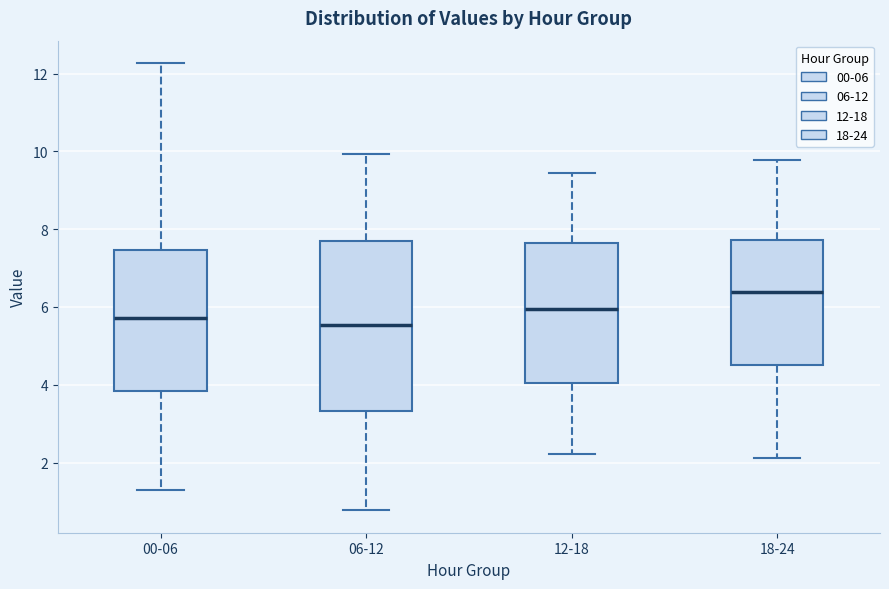

Reading left to right, read every box against the y-axis: the position of its median line, the range the box covers, and the ends of its whiskers. The values are not printed on the chart, so give them approximately, as read against the axis.

00-06: median 5.8, box 3.8 to 7.4, whiskers 1.4 to 12.2
06-12: median 5.6, box 3.4 to 7.6, whiskers 0.8 to 10.0
12-18: median 6.0, box 4.0 to 7.6, whiskers 2.2 to 9.4
18-24: median 6.4, box 4.6 to 7.8, whiskers 2.2 to 9.8